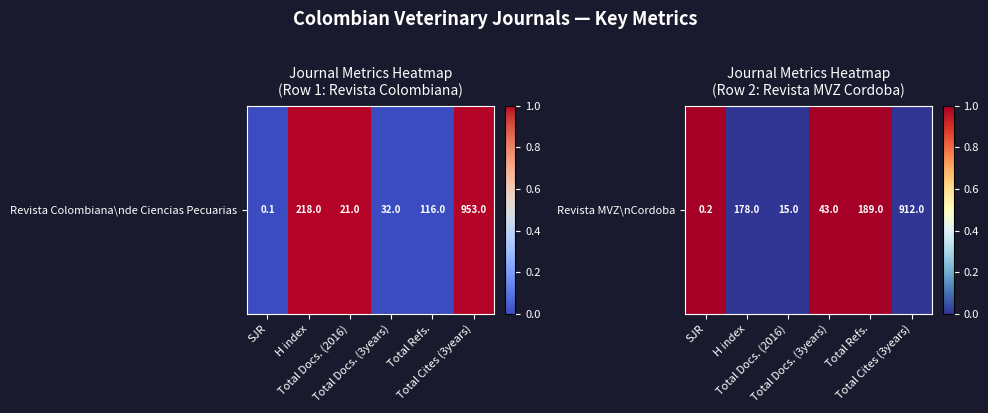

Is it true that the value at Total Cites (3years) is 0?

True